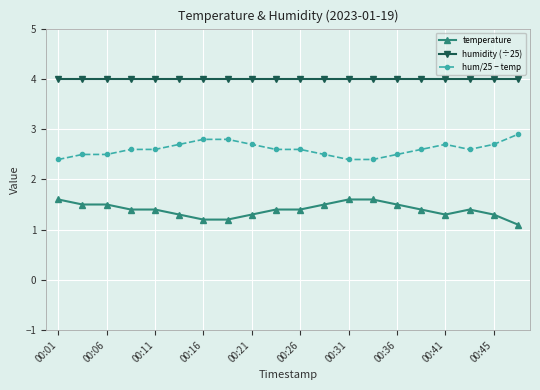

Reading right to left, list all the values displayed in this chart.

temperature: 1.1	1.3	1.4	1.3	1.4	1.5	1.6	1.6	1.5	1.4	1.4	1.3	1.2	1.2	1.3	1.4	1.4	1.5	1.5	1.6
humidity (÷25): 4.0	4.0	4.0	4.0	4.0	4.0	4.0	4.0	4.0	4.0	4.0	4.0	4.0	4.0	4.0	4.0	4.0	4.0	4.0	4.0
hum/25 − temp: 2.9	2.7	2.6	2.7	2.6	2.5	2.4	2.4	2.5	2.6	2.6	2.7	2.8	2.8	2.7	2.6	2.6	2.5	2.5	2.4